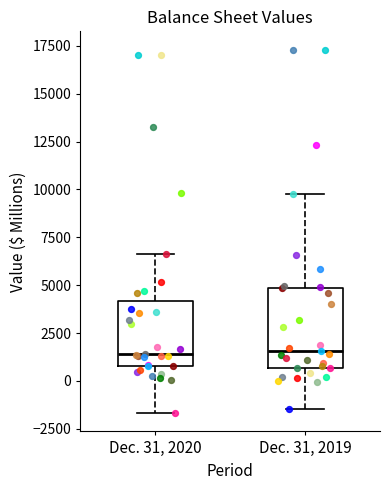

Where is the upper edge of the box for Dec. 31, 2020 on the y-axis? The values are not printed on the chart, so give them approximately, as read against the axis.

4000